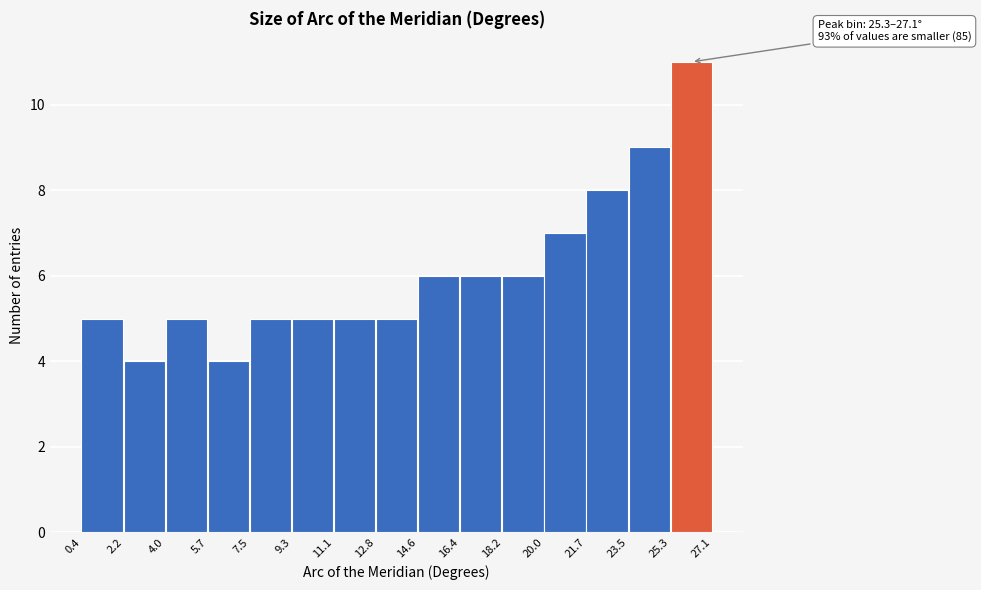

Which range on the x-axis has the tallest bar?

25.3 to 27.1